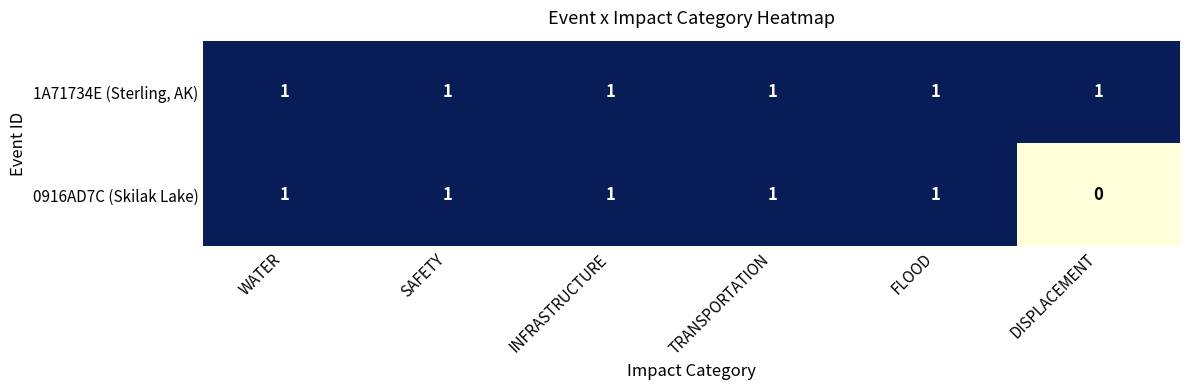

Which series changed the most between SAFETY and DISPLACEMENT?

0916AD7C (Skilak Lake)